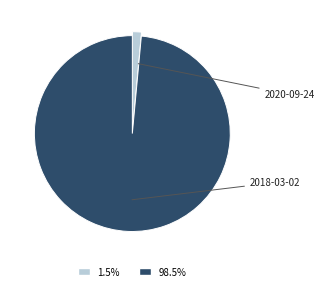

To the nearest percent, what percentage of the pie is 2018-03-02?

99%